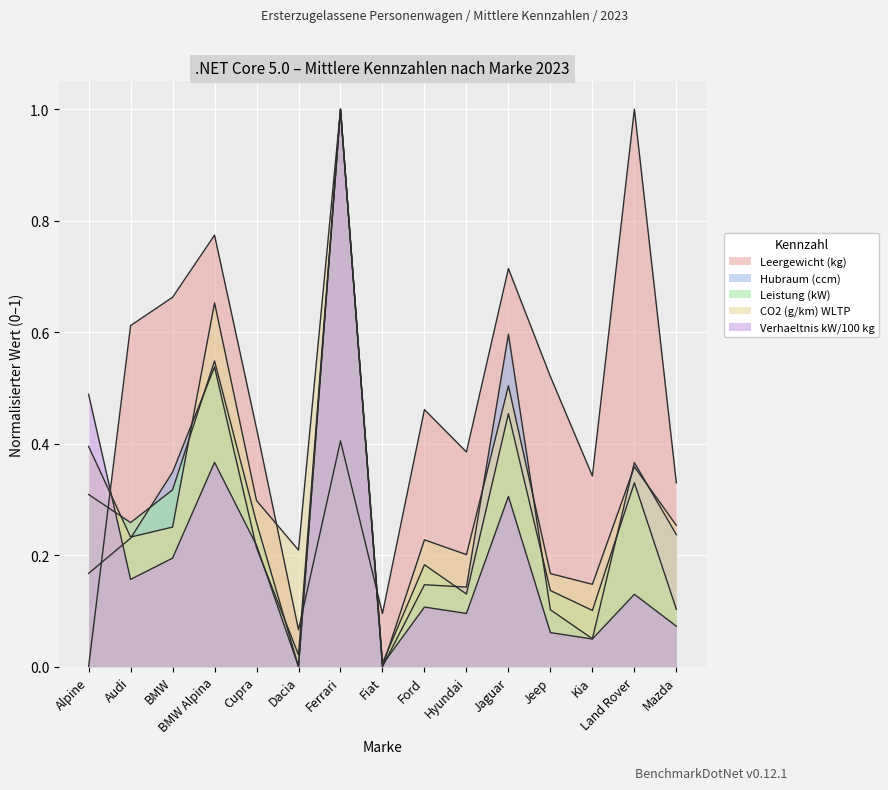

Between Jeep and Land Rover, which series saw the biggest shift?

Leergewicht (kg)